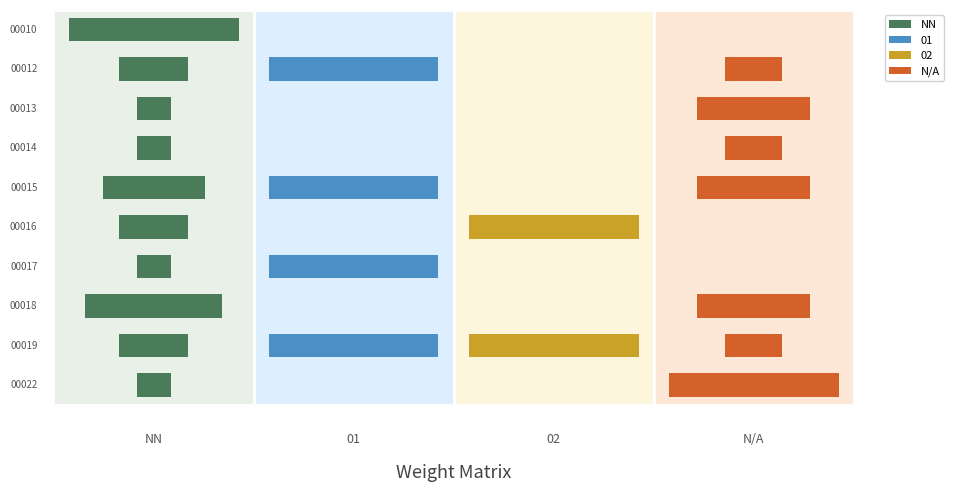

Is it true that 08 equals 1 at NN?

False